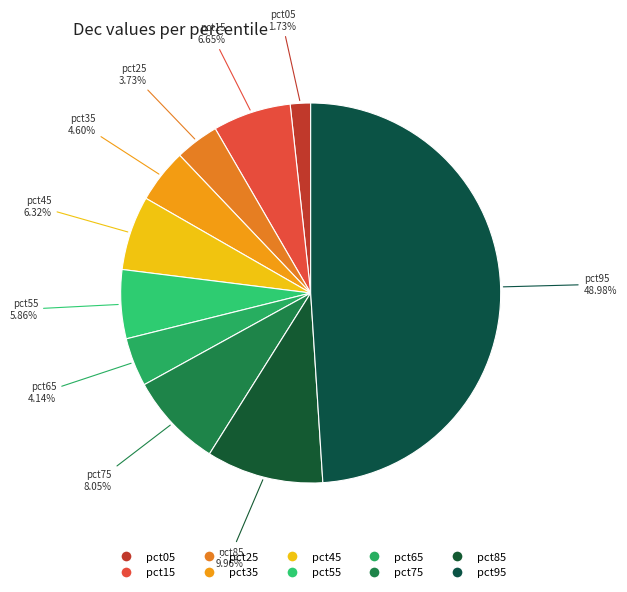

How many slices are in this pie chart?

10